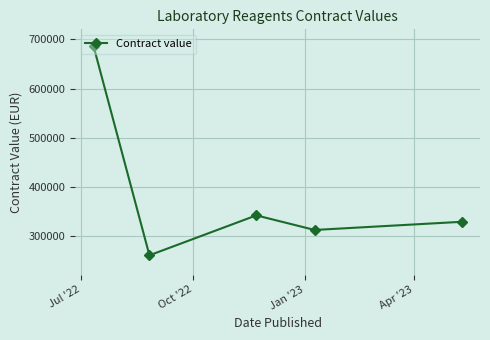

How many points are higher than both their immediate neighbors (excluding endpoints)?

1